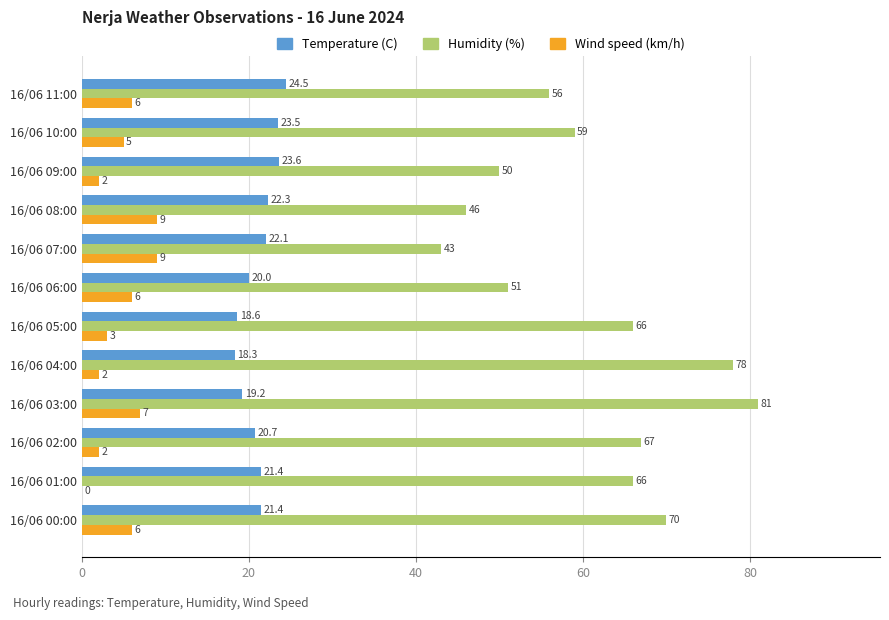

Is it true that Wind speed (km/h) equals -5.7 at 16/06 01:00?

False